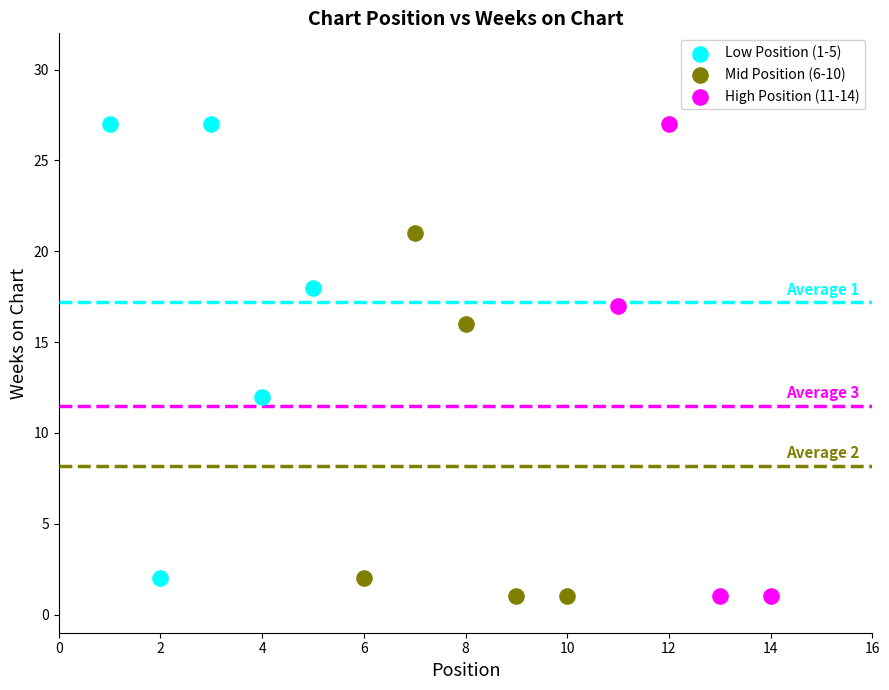

Which series has the widest spread of Y values?

High Position (11-14)